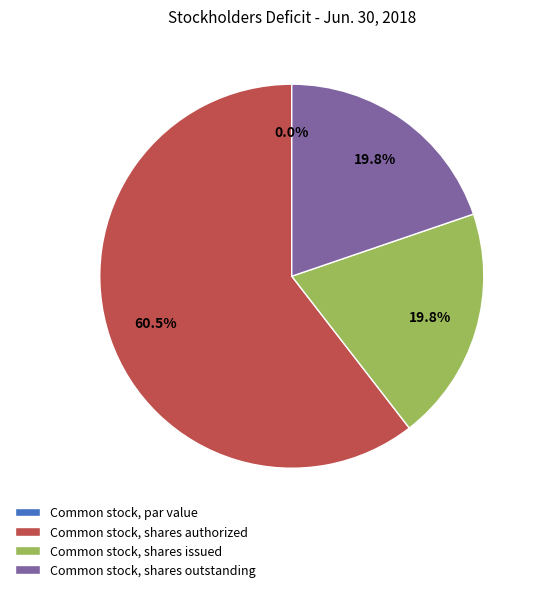

Count the number of slices in the pie.

4